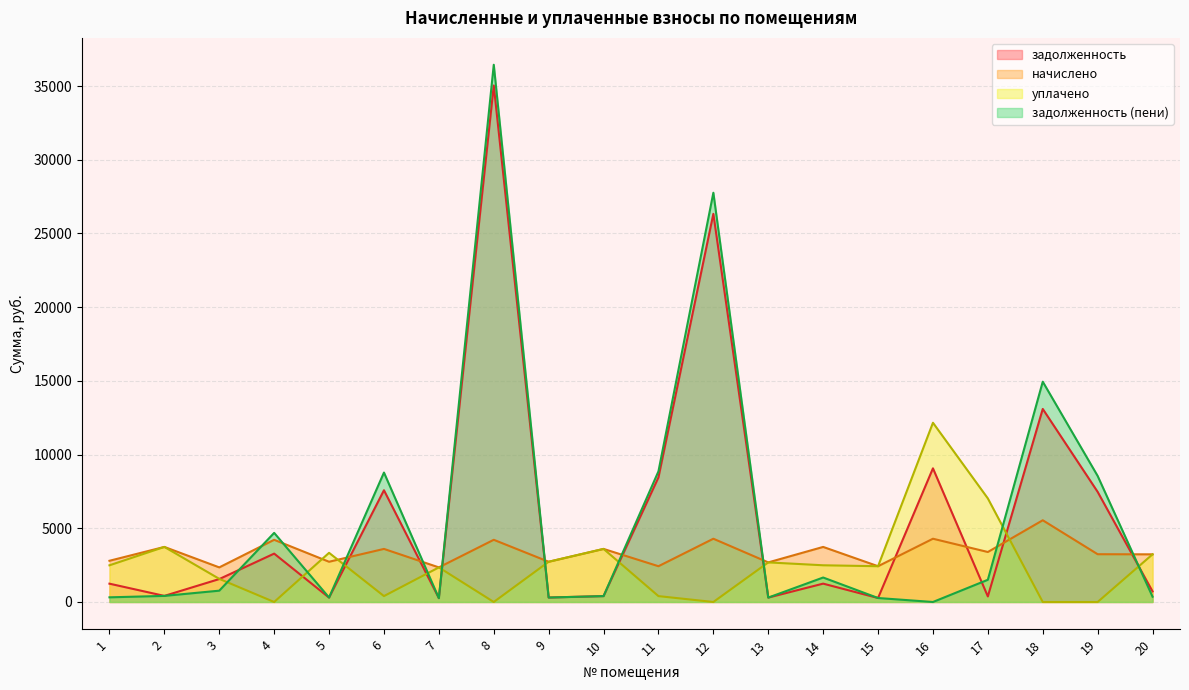

Rank the series at 13 from highest to lowest value.

начислено, уплачено, задолженность, задолженность (пени)